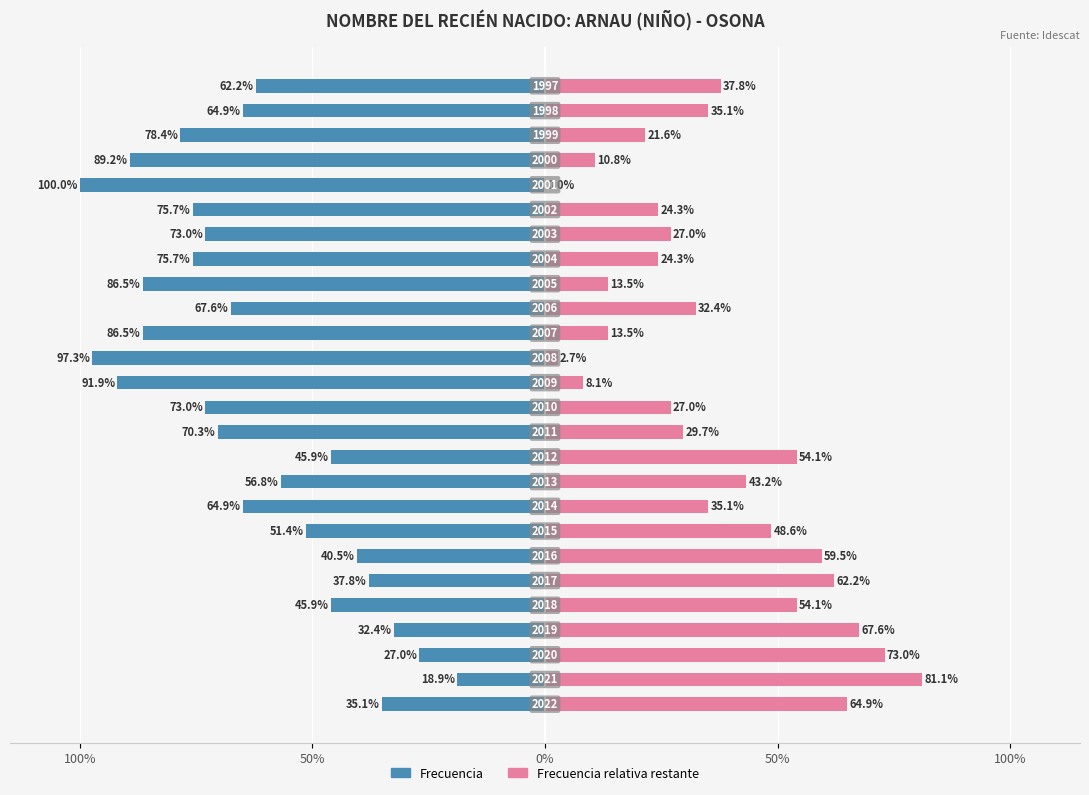

How many groups of bars are there?

26